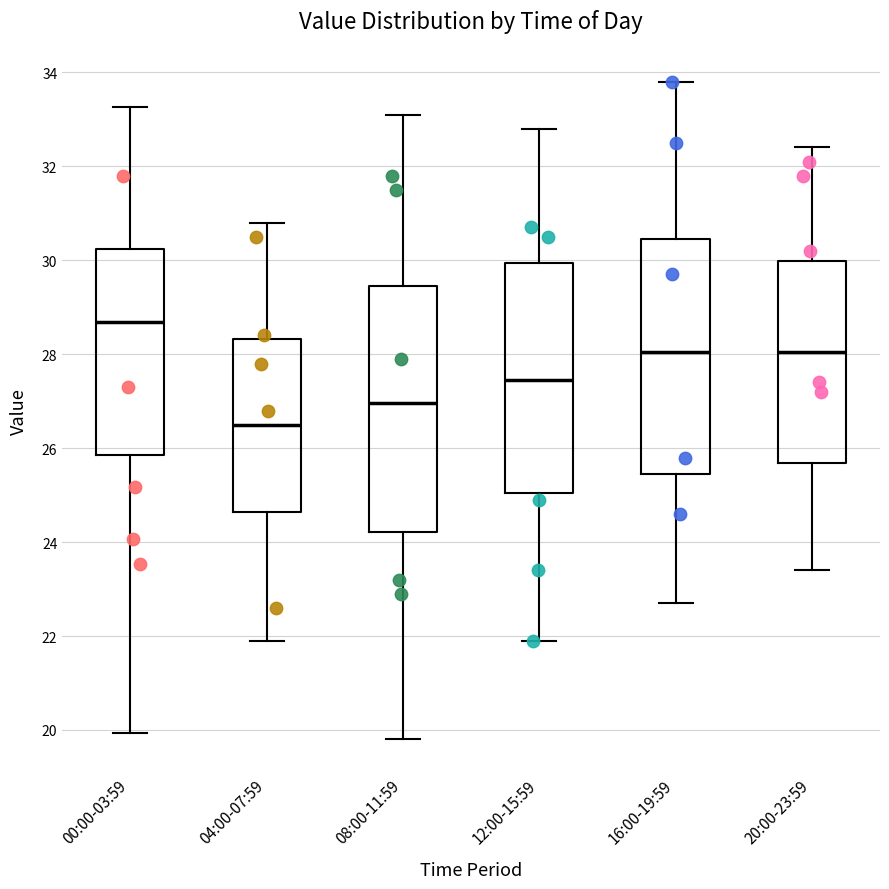

Reading left to right, read every box against the y-axis: the position of its median line, the range the box covers, and the ends of its whiskers. The values are not printed on the chart, so give them approximately, as read against the axis.

00:00-03:59: median 28.6, box 25.8 to 30.2, whiskers 20.0 to 33.2
04:00-07:59: median 26.6, box 24.6 to 28.4, whiskers 22.0 to 30.8
08:00-11:59: median 27.0, box 24.2 to 29.4, whiskers 19.8 to 33.2
12:00-15:59: median 27.4, box 25.0 to 30.0, whiskers 22.0 to 32.8
16:00-19:59: median 28.0, box 25.4 to 30.4, whiskers 22.8 to 33.8
20:00-23:59: median 28.0, box 25.6 to 30.0, whiskers 23.4 to 32.4